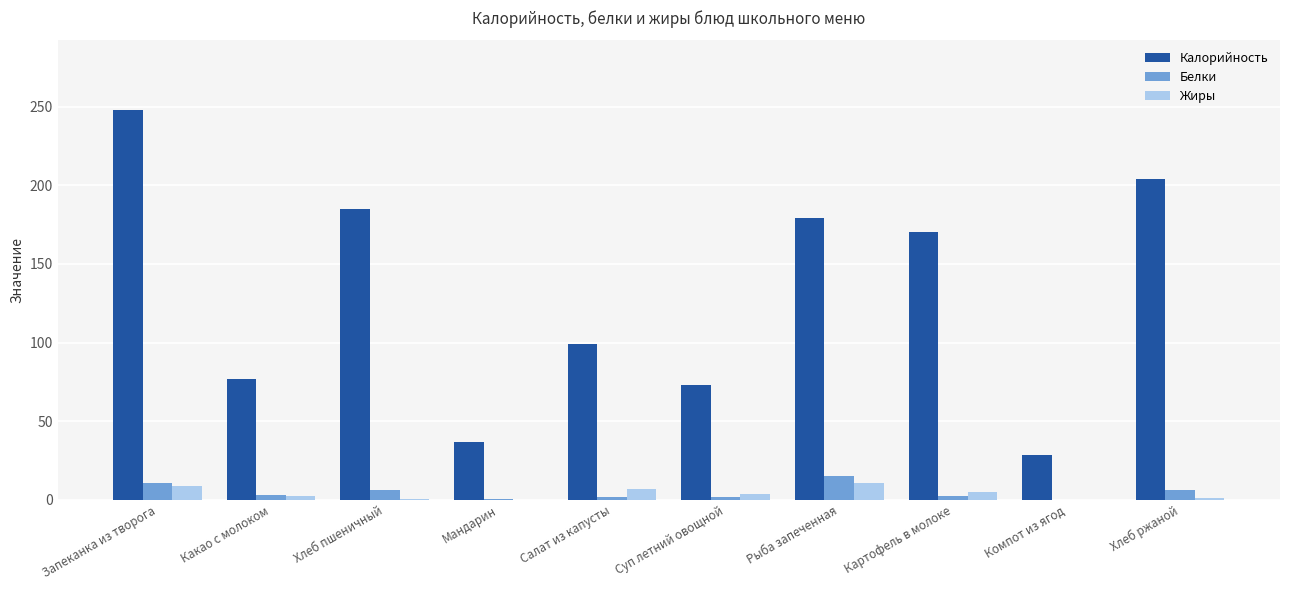

Is it true that Белки equals 10.9 at Запеканка из творога?

True